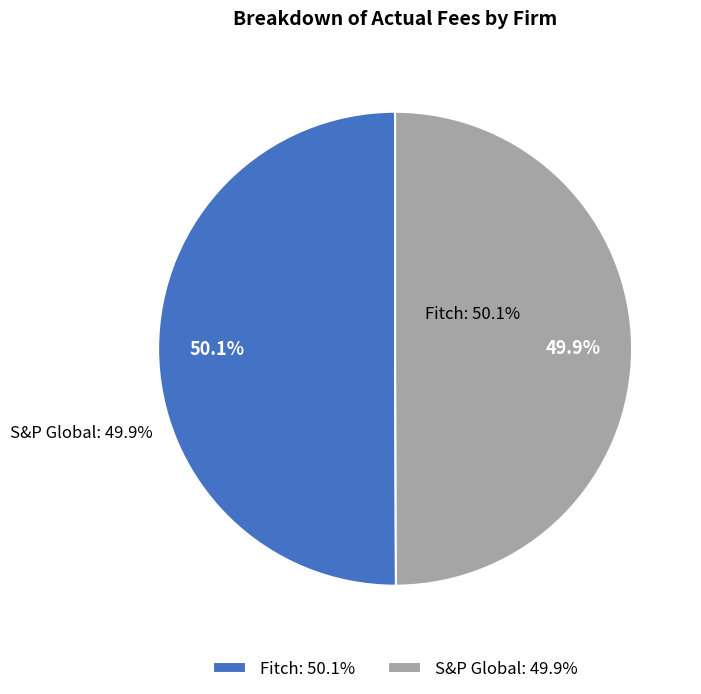

Is there a majority slice in this chart?

Yes